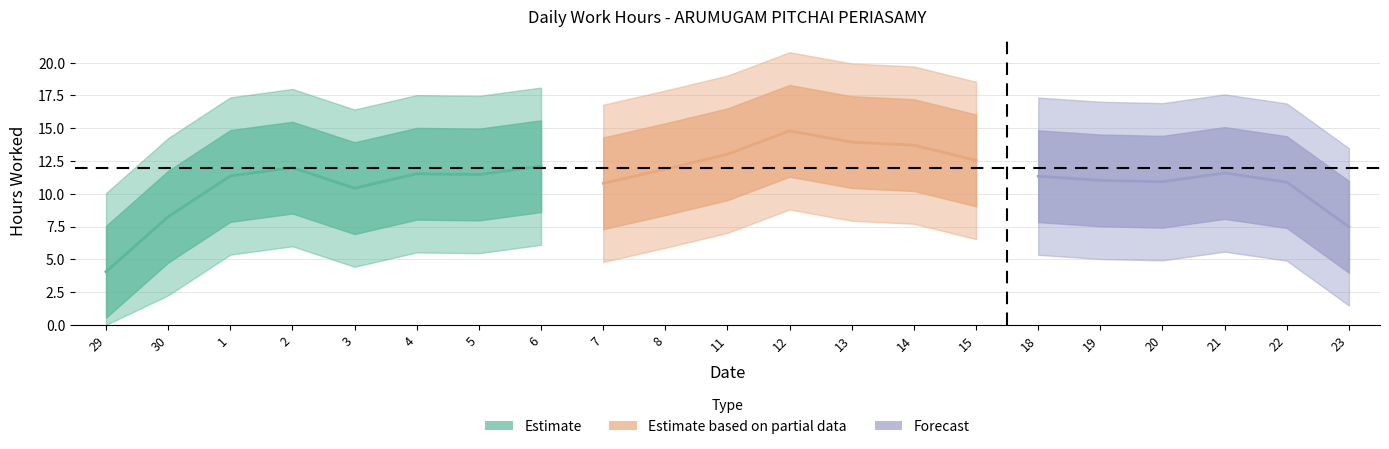

How many positive values are there?

20